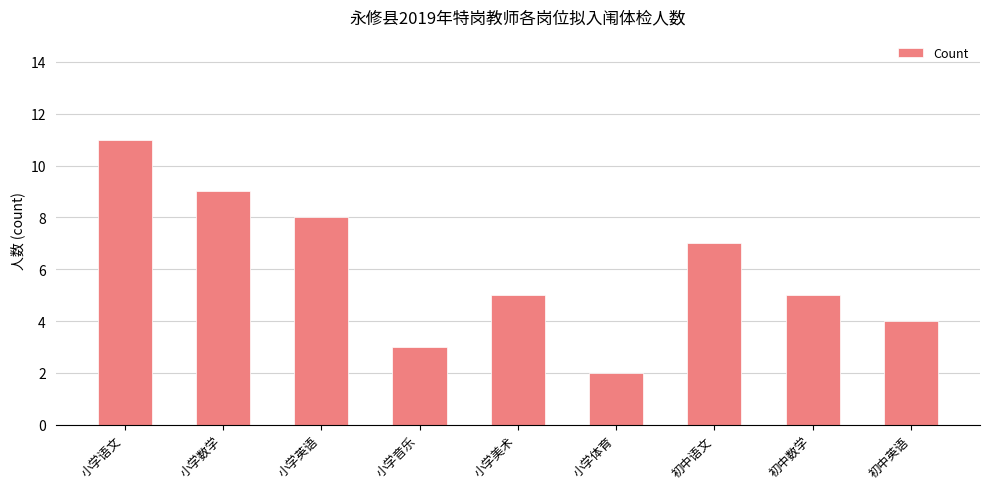

What position from the right is 小学体育?

4